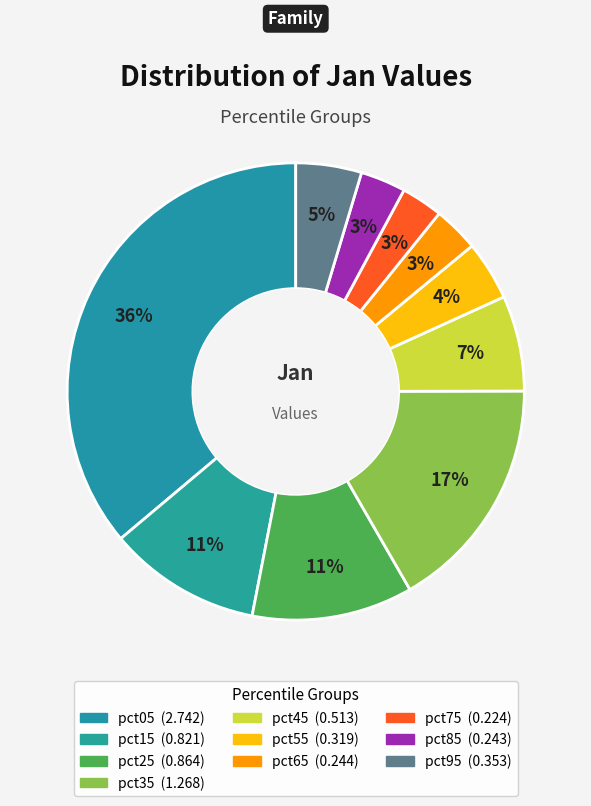

Is there a majority slice in this chart?

No